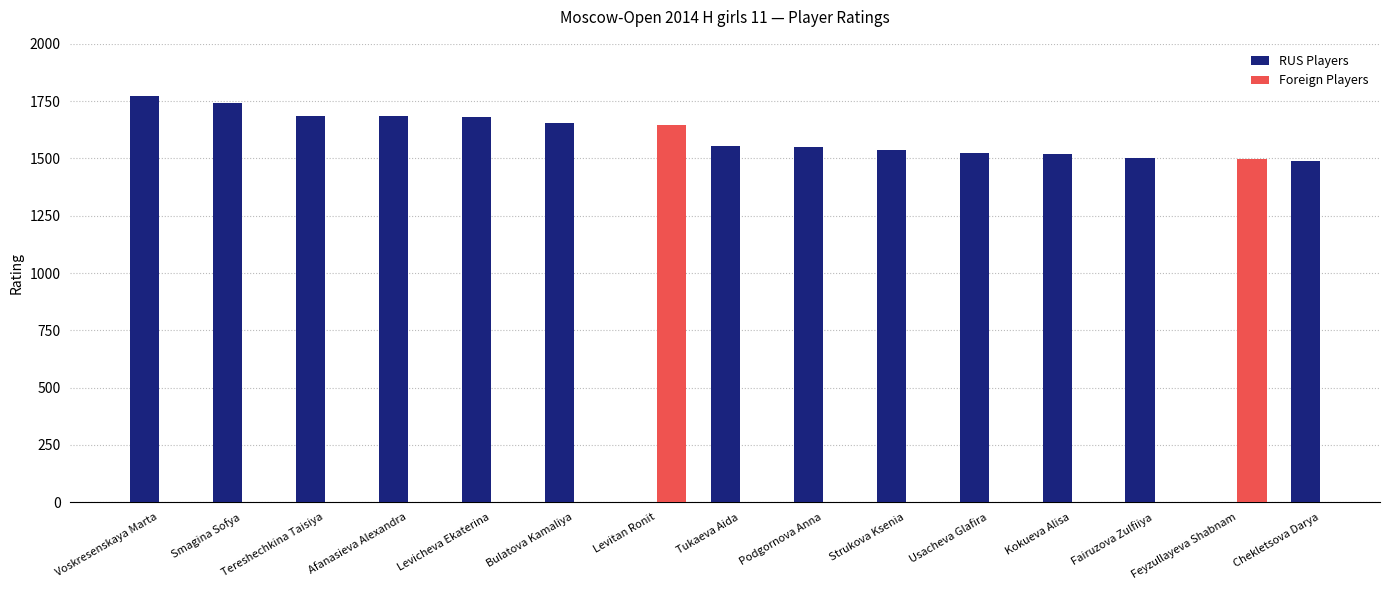

What is the smallest value displayed?

1487.0